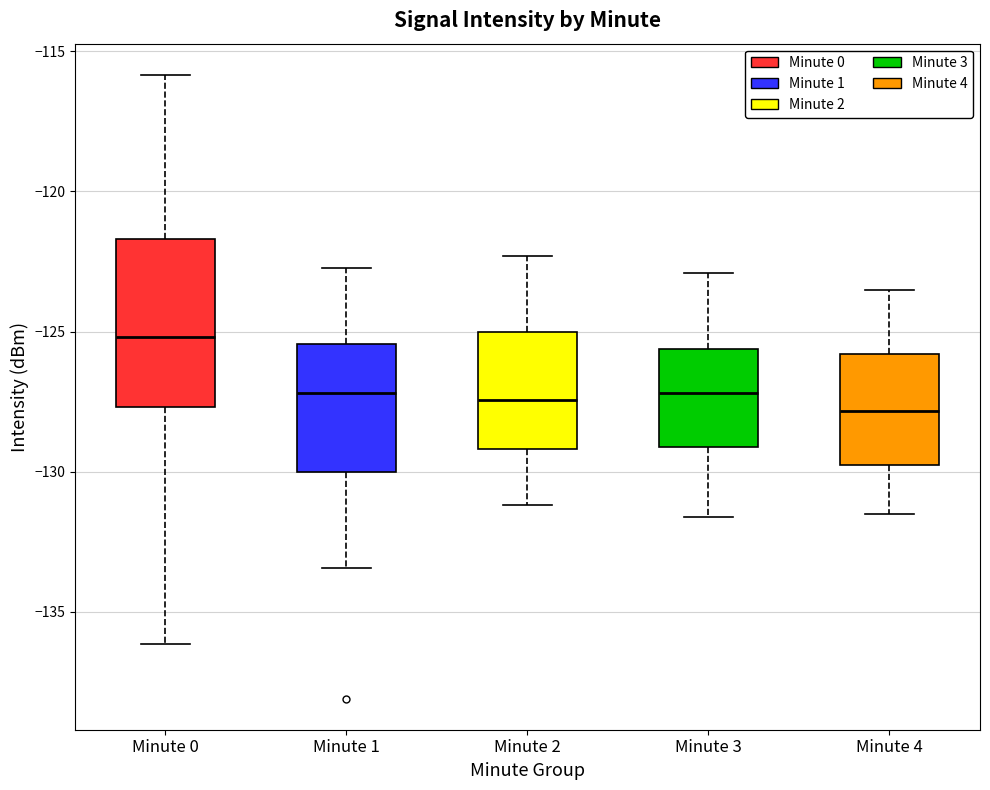

Comparing the boxes themselves (not the whiskers), which one is the tallest?

Minute 0